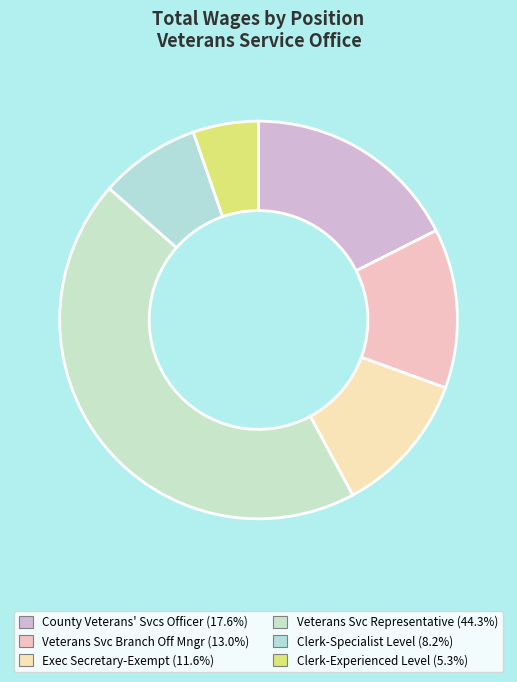

To the nearest percent, what is the combined percentage of Veterans Svc Representative and County Veterans' Svcs Officer?

62%